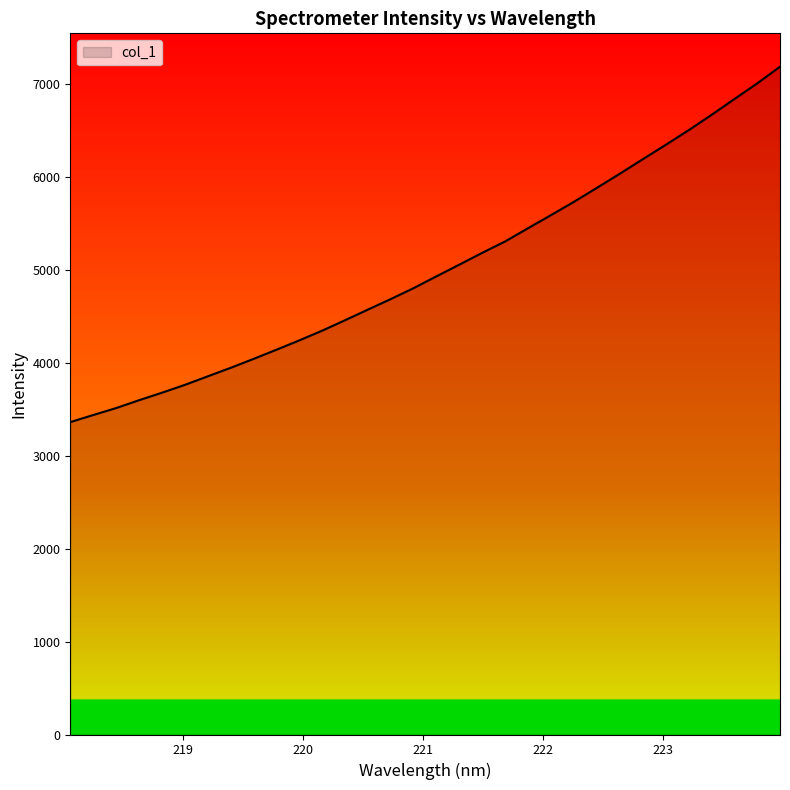

What is the difference between the maximum and minimum values?

3827.3